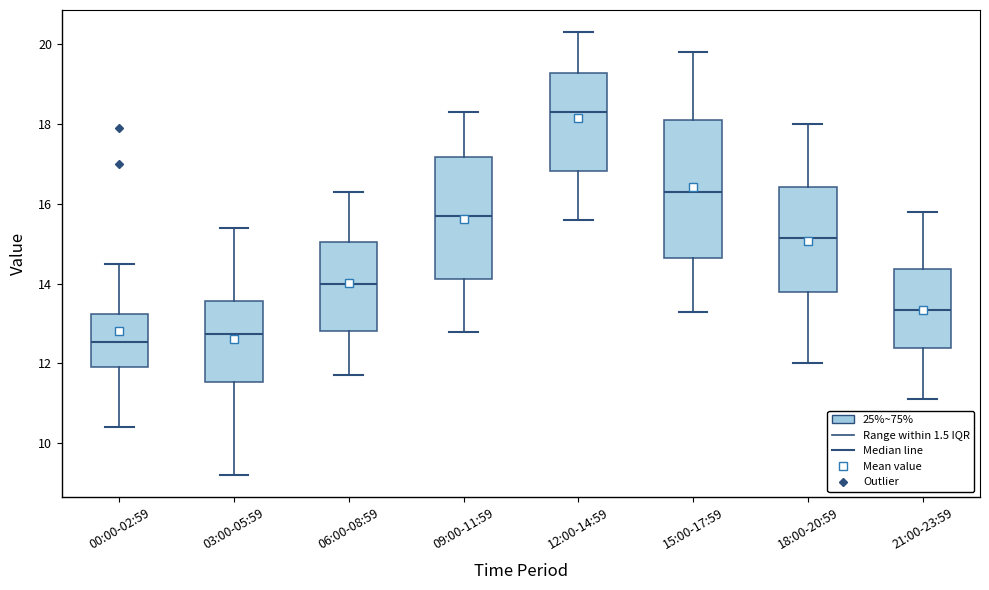

Which box is the tallest, from its lower edge to its upper edge?

15:00-17:59